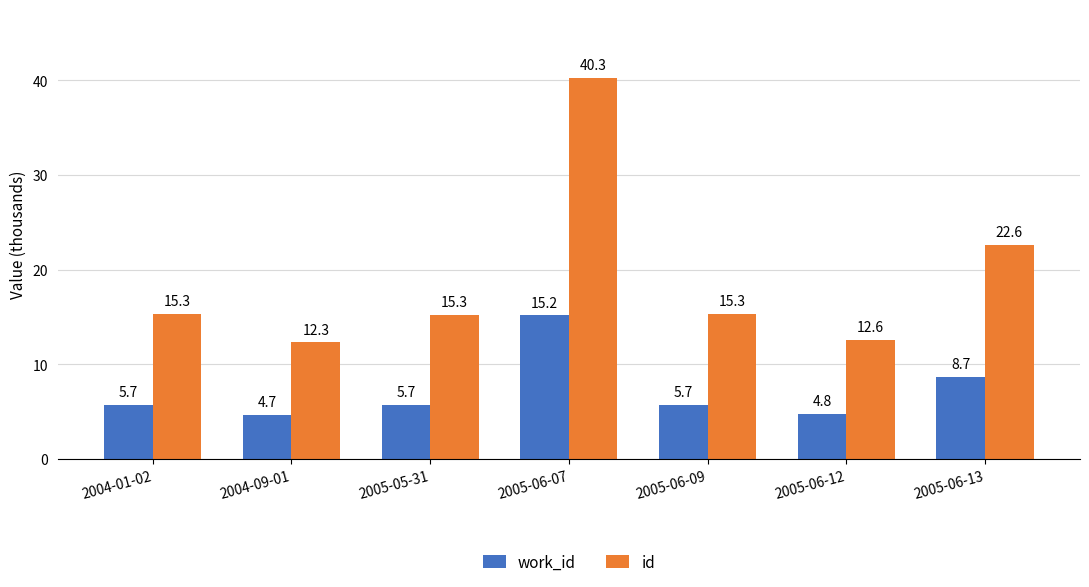

The value of work_id at 2005-06-13 is 3.1. True or false?

False